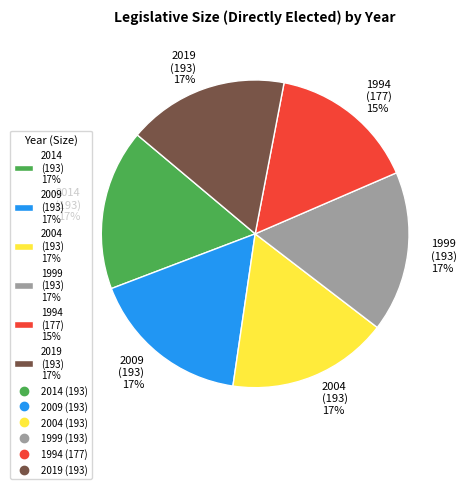

What percentage is the 2009 slice, to the nearest percent?

17%